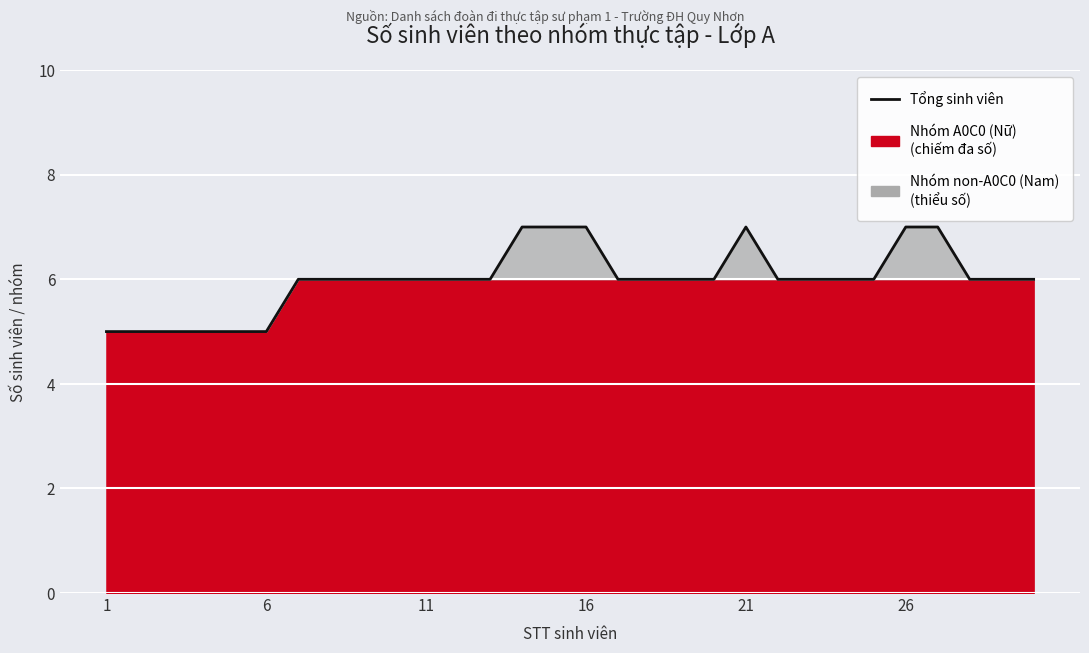

How many values are between 6 and 7?

24